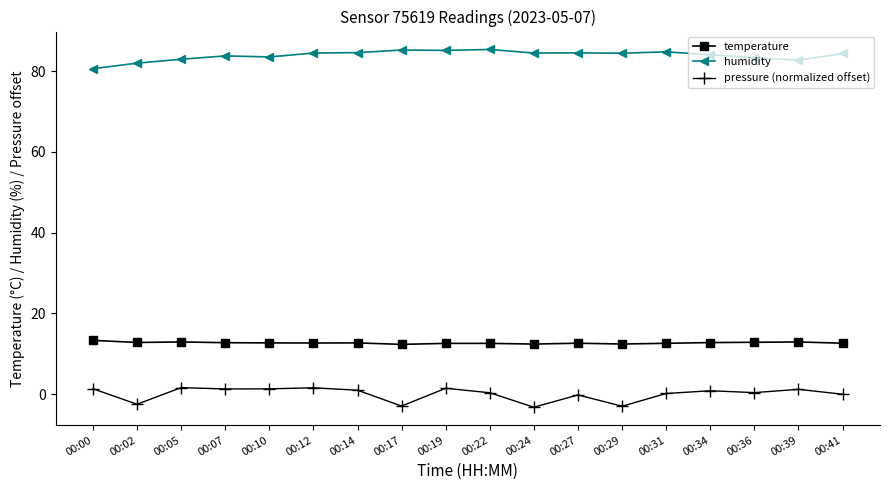

The value of pressure (normalized offset) at 00:10 is 1.3. True or false?

True